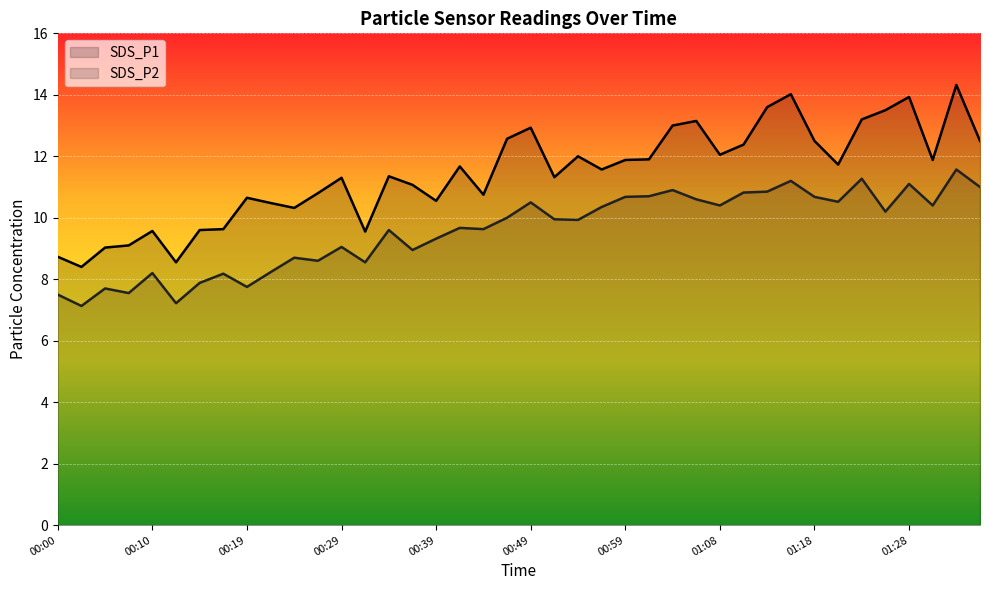

Reading right to left, list all the values displayed in this chart.

SDS_P1 line: 12.5	14.3	11.9	13.9	13.5	13.2	11.7	12.5	14.0	13.6	12.4	12.1	13.2	13.0	11.9	11.9	11.6	12.0	11.3	12.9	12.6	10.8	11.7	10.6	11.1	11.3	9.6	11.3	10.8	10.3	10.5	10.7	9.6	9.6	8.6	9.6	9.1	9.0	8.4	8.7
SDS_P2 line: 11.0	11.6	10.4	11.1	10.2	11.3	10.5	10.7	11.2	10.8	10.8	10.4	10.6	10.9	10.7	10.7	10.3	9.9	9.9	10.5	10.0	9.6	9.7	9.3	8.9	9.6	8.6	9.1	8.6	8.7	8.2	7.8	8.2	7.9	7.2	8.2	7.5	7.7	7.1	7.5